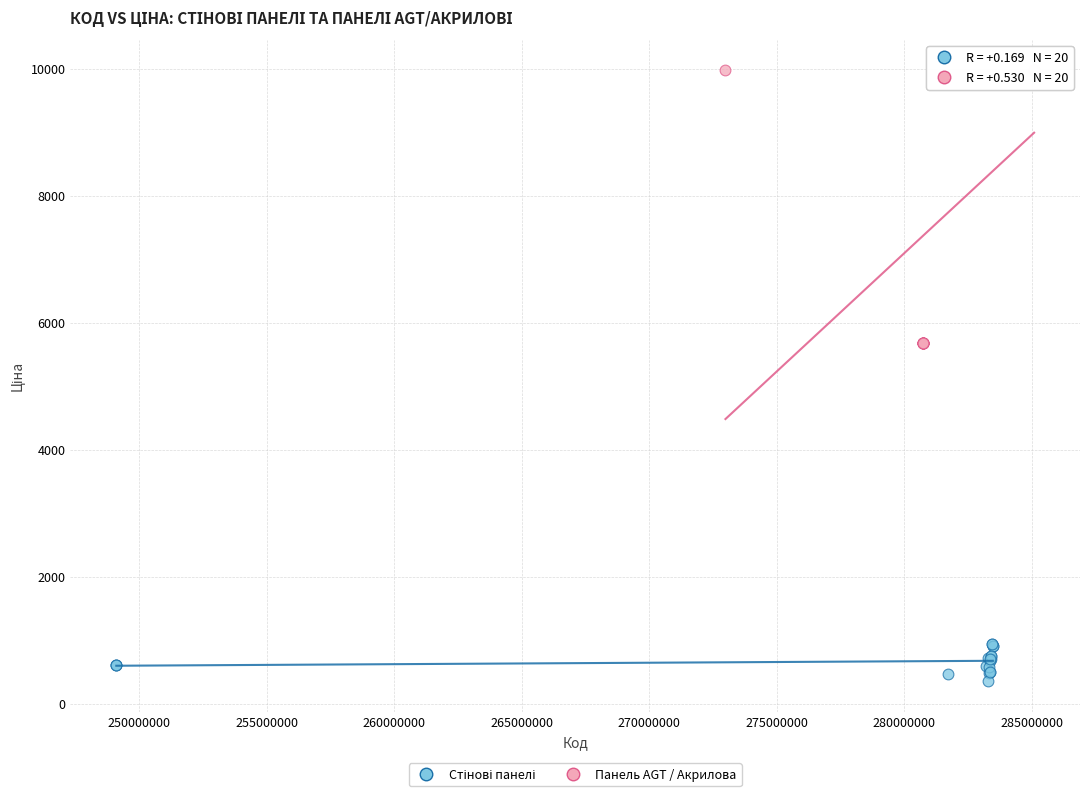

Which series reaches the maximum Y coordinate?

Панель AGT / Акрилова